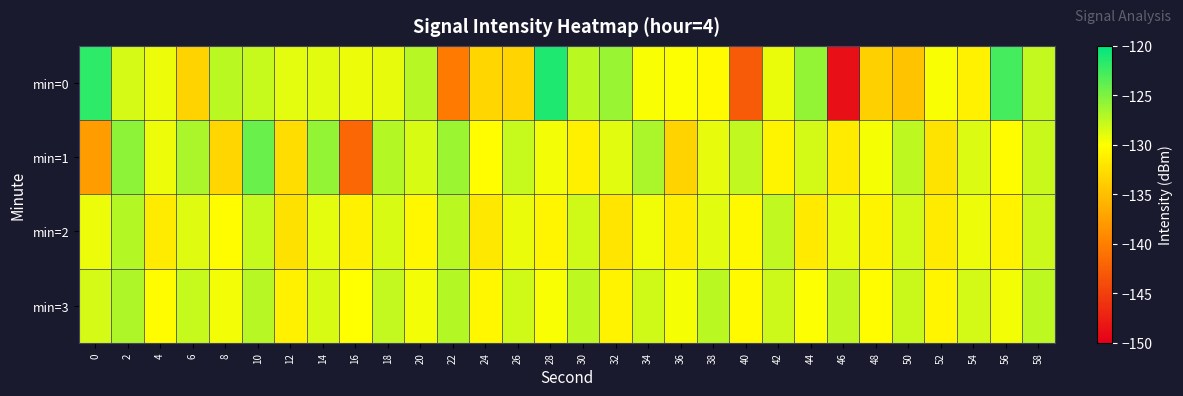

Which series has the largest total across all categories?

min=3